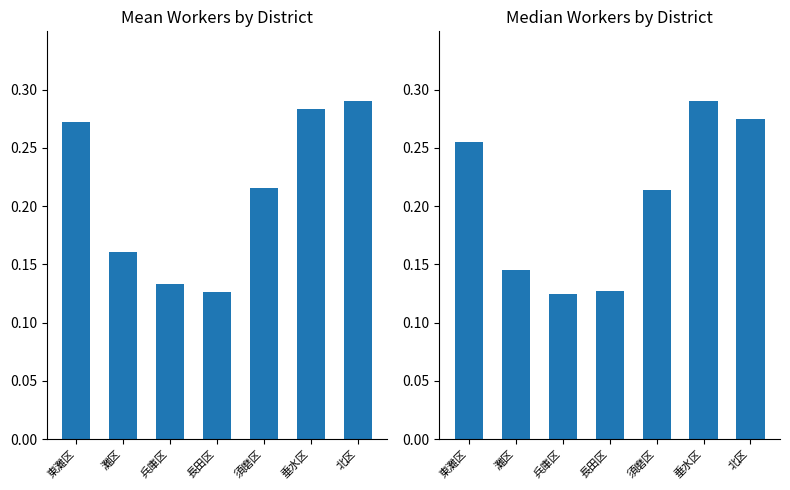

What is the average value of the Median Workers series?

0.2